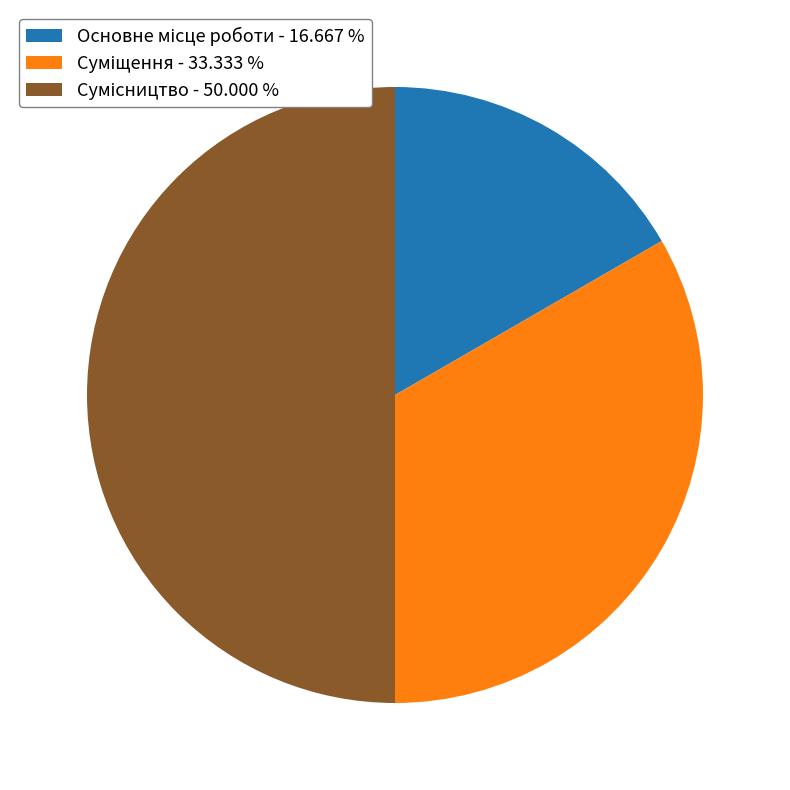

Do Суміщення and Основне місце роботи together represent more than half of the pie?

No